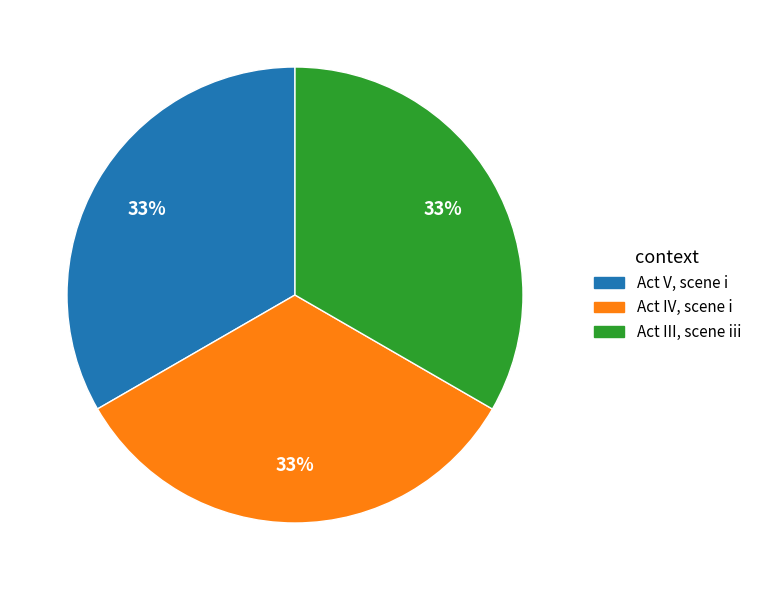

To the nearest percent, what percentage of the pie is Act IV, scene i?

33%